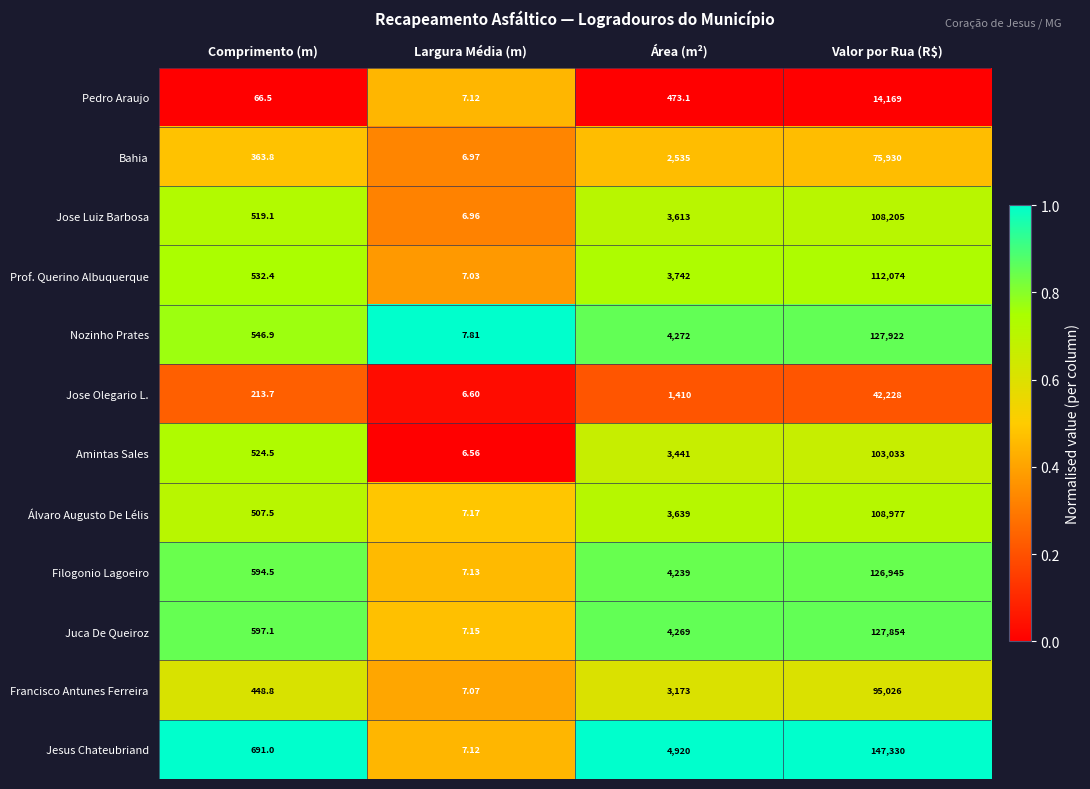

How many data points does each series have?

4